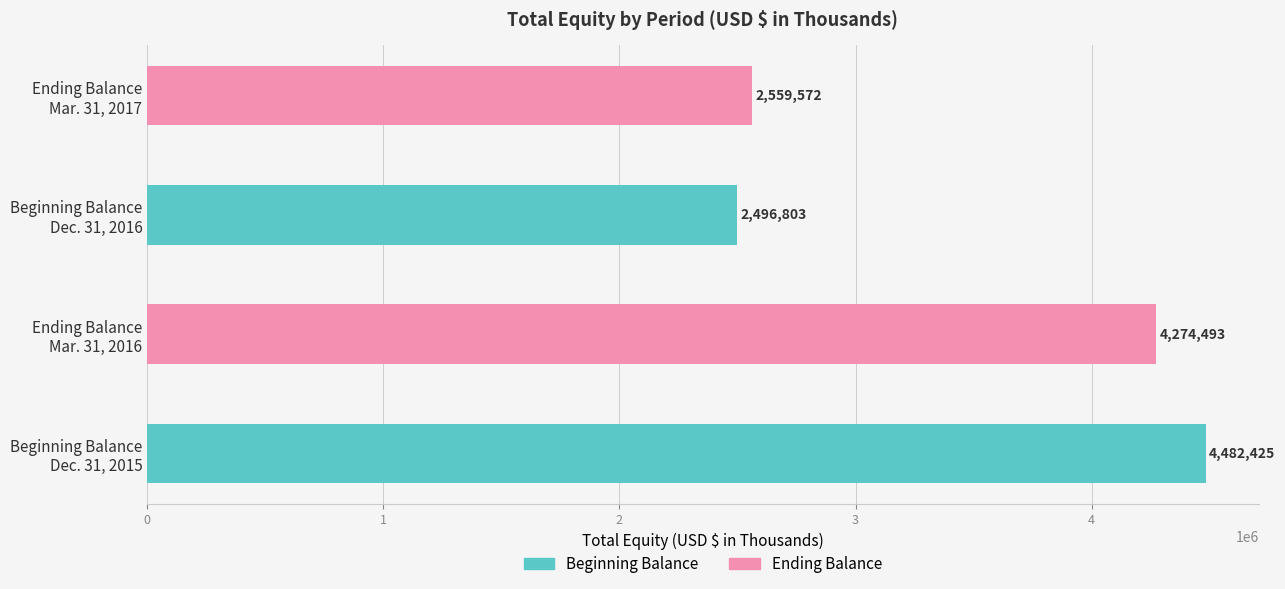

What is the difference between the second highest and second lowest values?

1714921